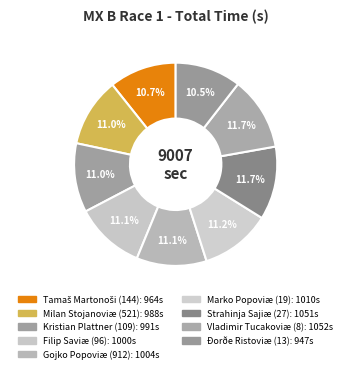

The Marko Popoviæ (19) slice represents 26% of the pie. True or false?

False